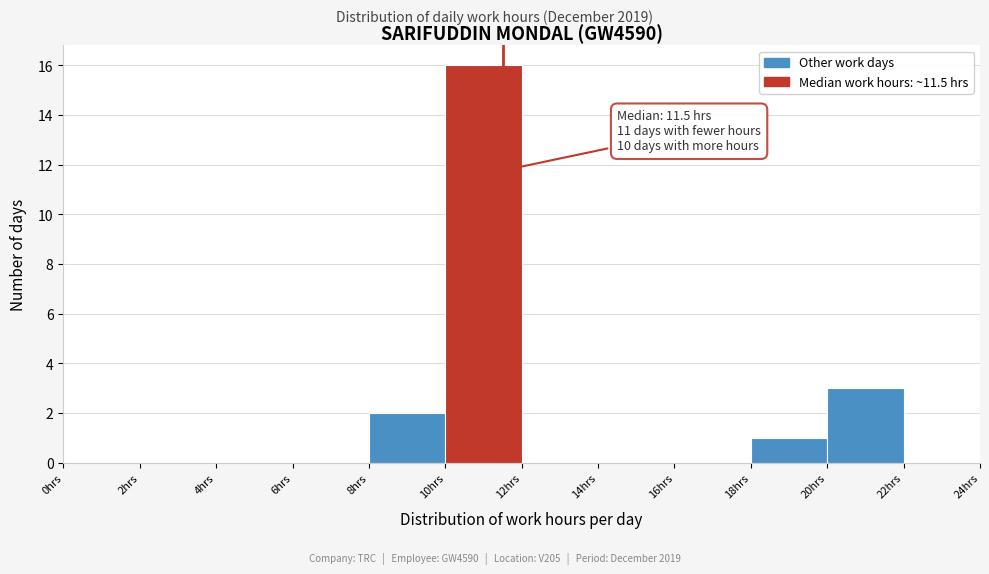

Over which range of the x-axis is the bar tallest?

10 to 12